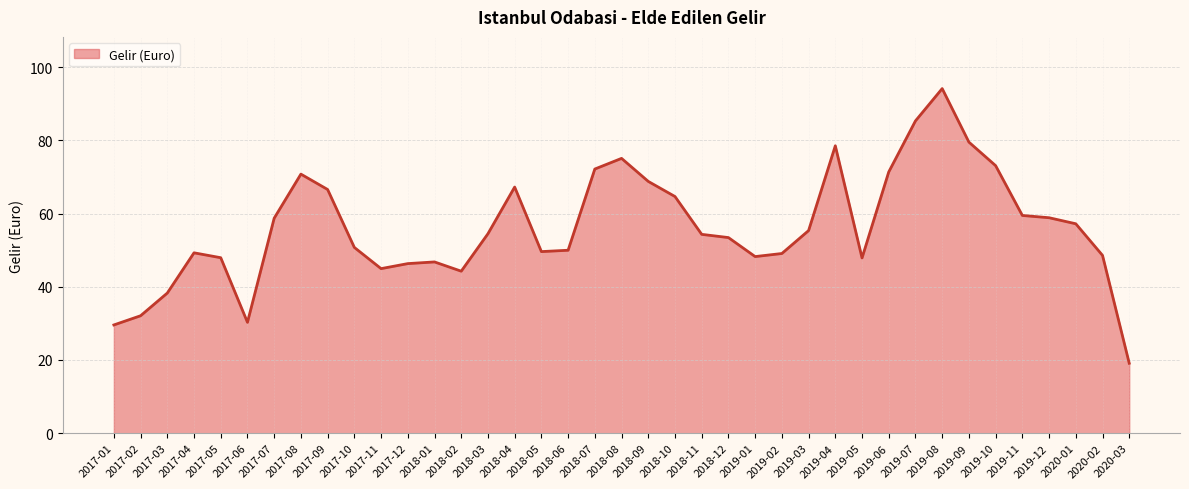

How many categories are shown in the chart?

39